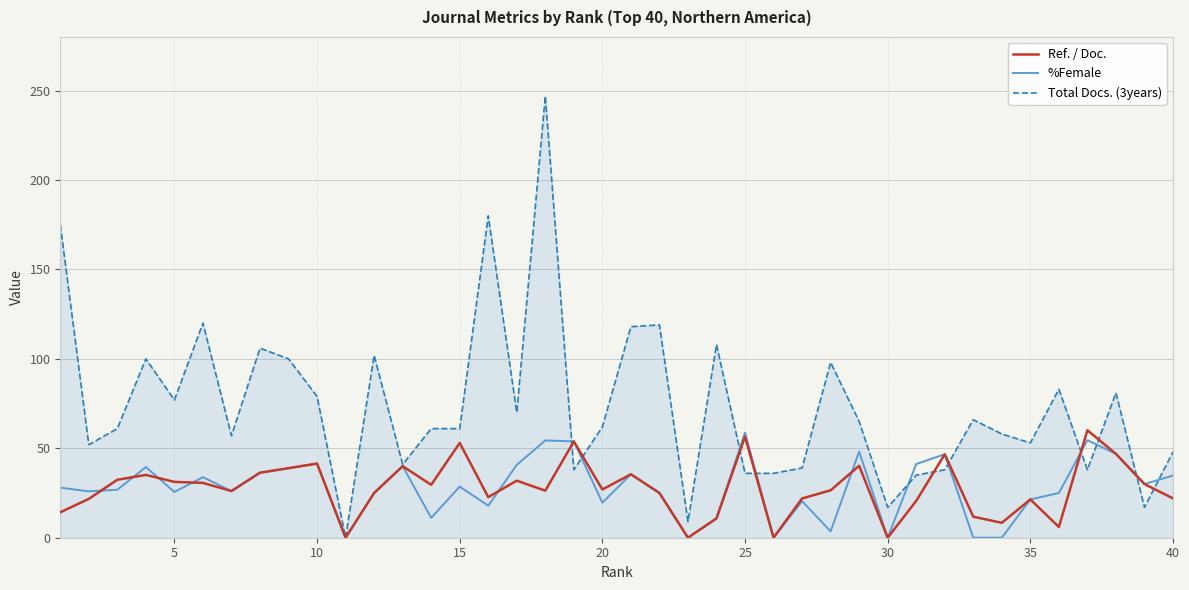

Which series has the largest range (max minus min)?

Total Docs. (3years)